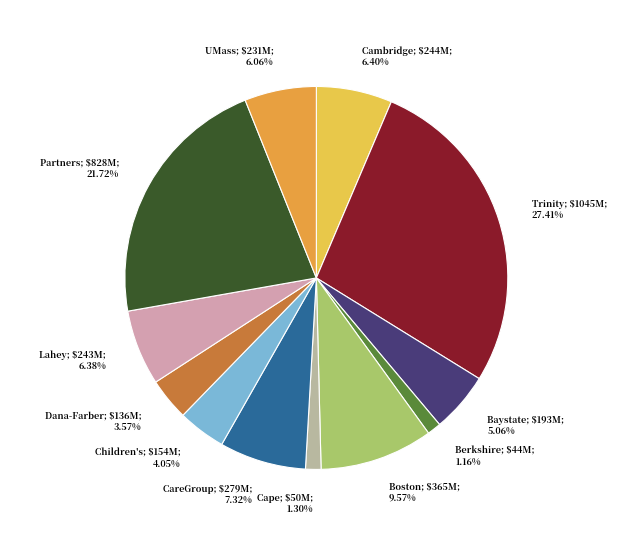

Is there a majority slice in this chart?

No